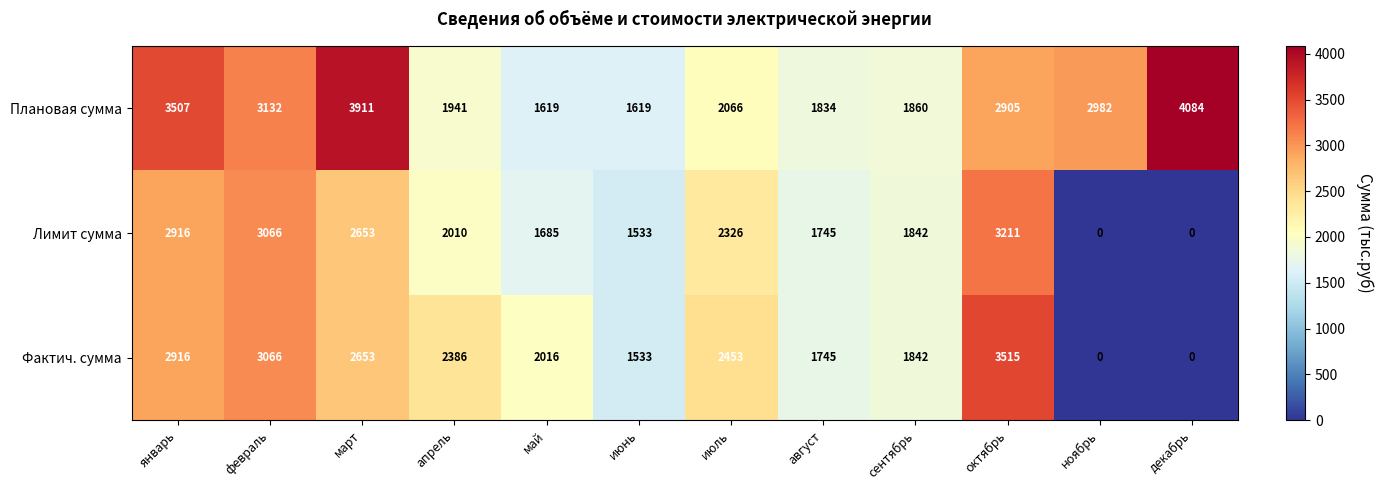

What is the average value of the Лимит сумма series?

1916